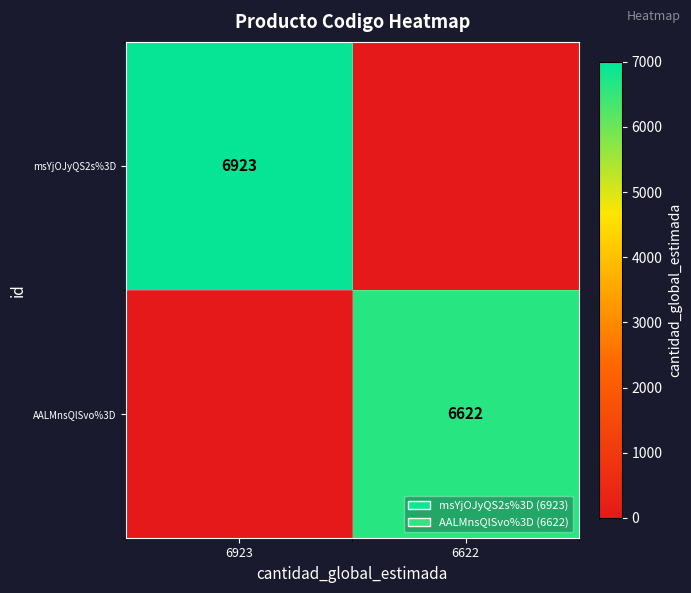

How many series are shown in this chart?

2